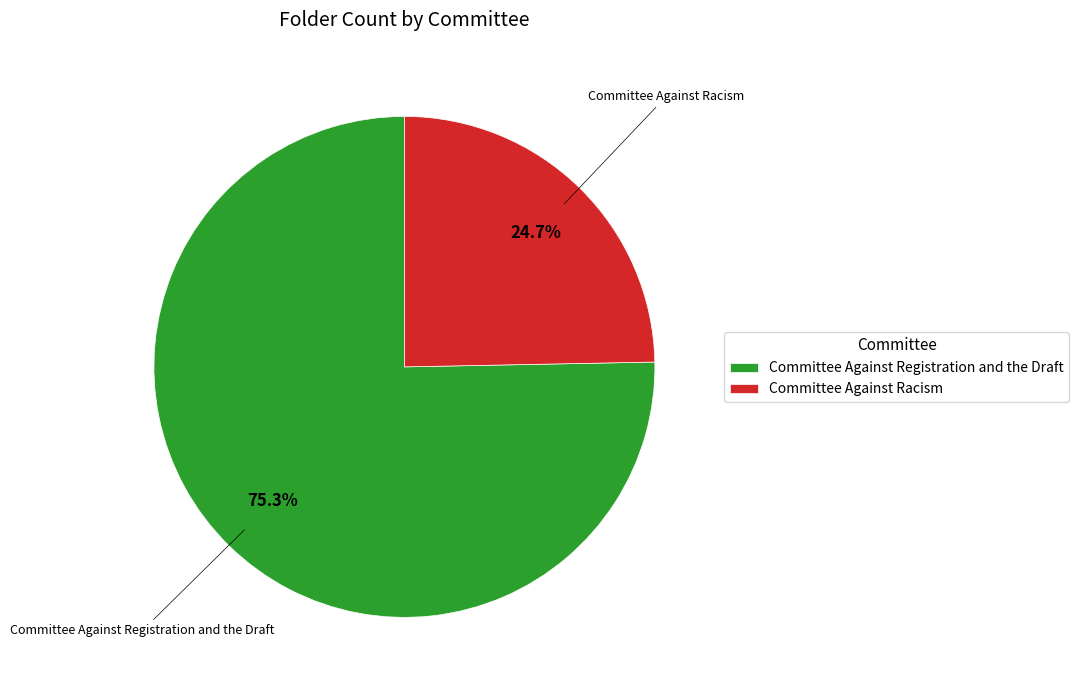

What percentage is NOT represented by Committee Against Registration and the Draft?

24.7%